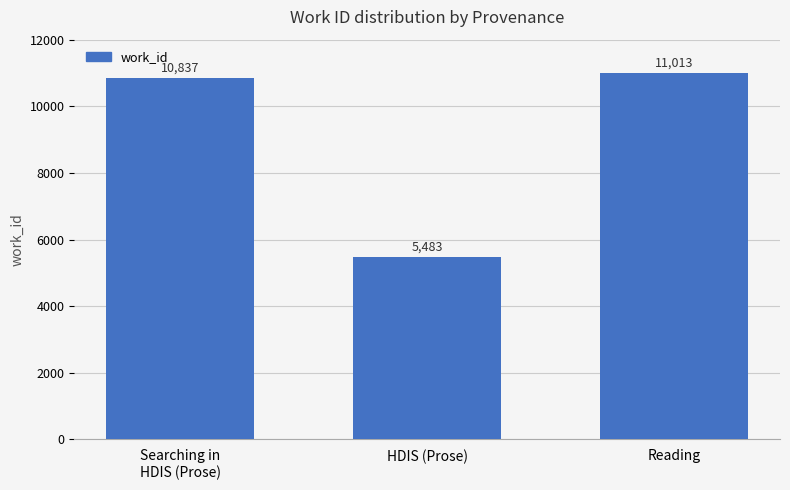

Reading left to right, transcribe all the data shown in this chart.

Searching in
HDIS (Prose)=10837	HDIS (Prose)=5483	Reading=11013